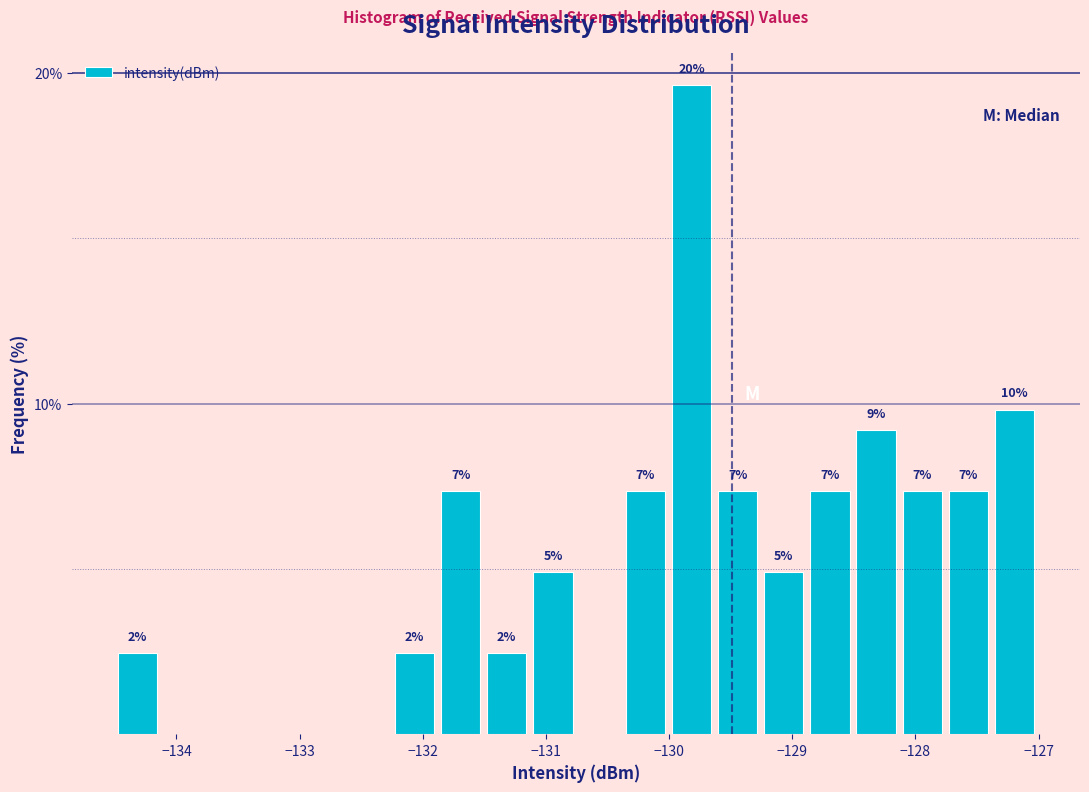

Read against the x-axis, roughly where is the centre of the tallest bar?

-129.8